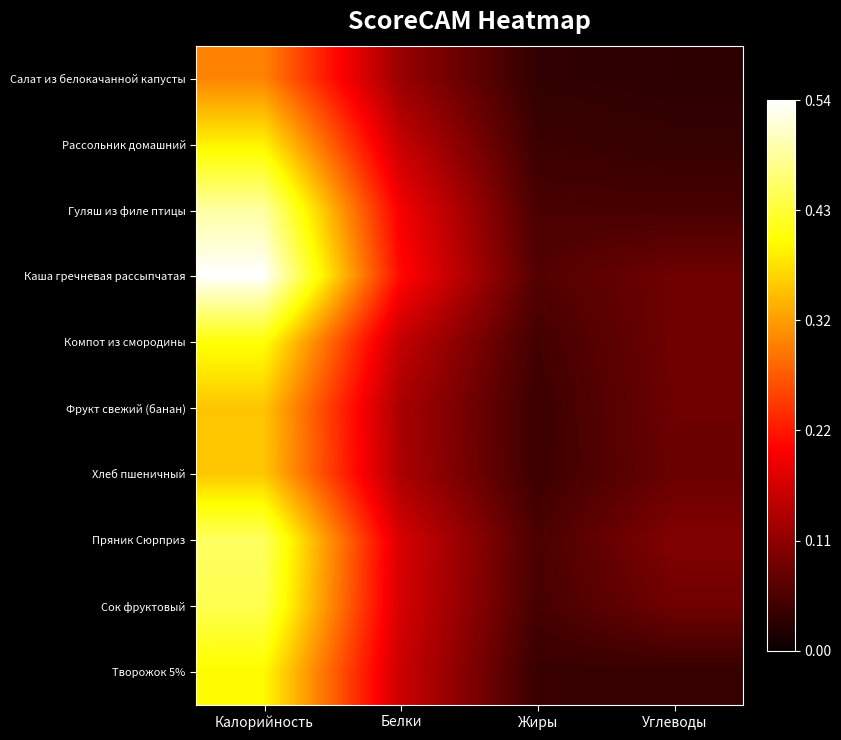

What is the difference between the highest and lowest values at Углеводы?

0.1